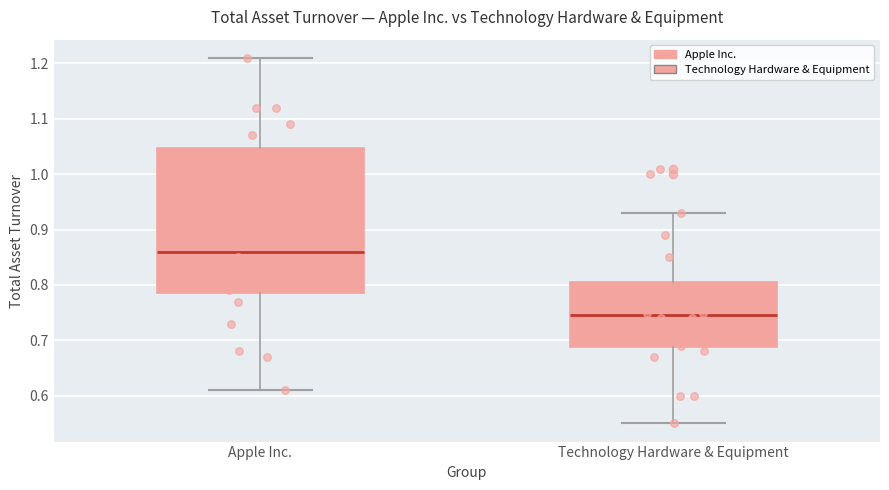

Reading left to right, transcribe this box plot: for each box, give where its median line is, the range the box spans, and where its two whiskers end, as read against the y-axis. The values are not printed on the chart, so give them approximately, as read against the axis.

Apple Inc.: median 0.86, box 0.79 to 1.05, whiskers 0.61 to 1.21
Technology Hardware & Equipment: median 0.75, box 0.69 to 0.81, whiskers 0.55 to 0.93